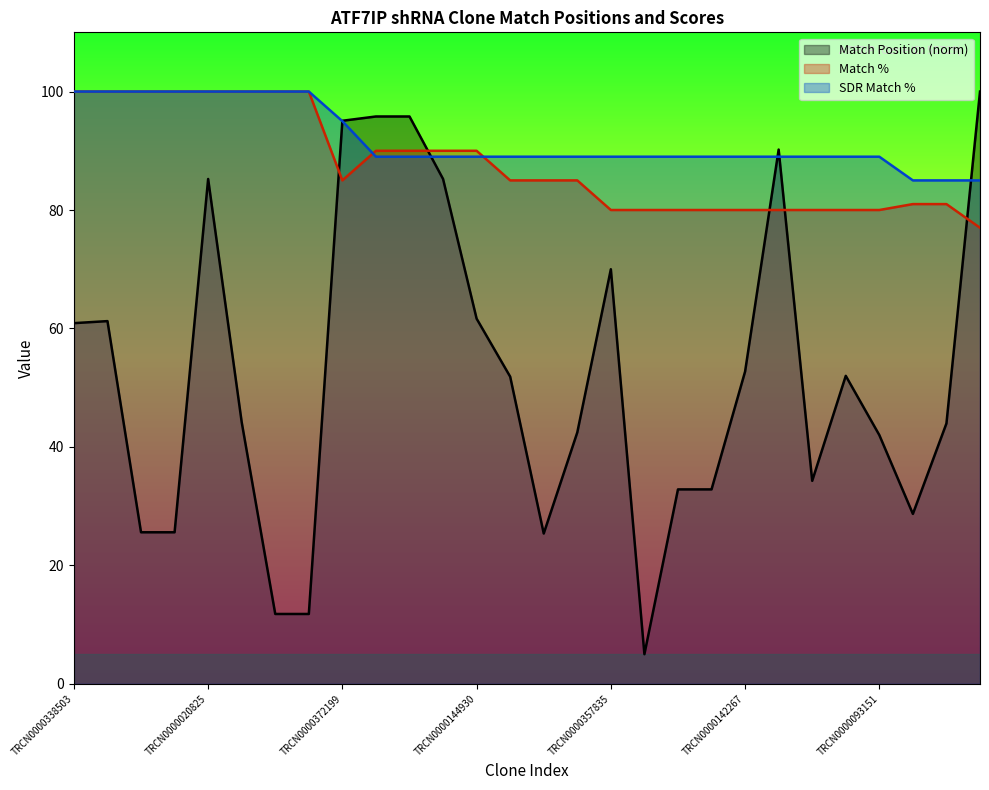

In Match Position, how many points are lower than both neighbors (excluding endpoints)?

4